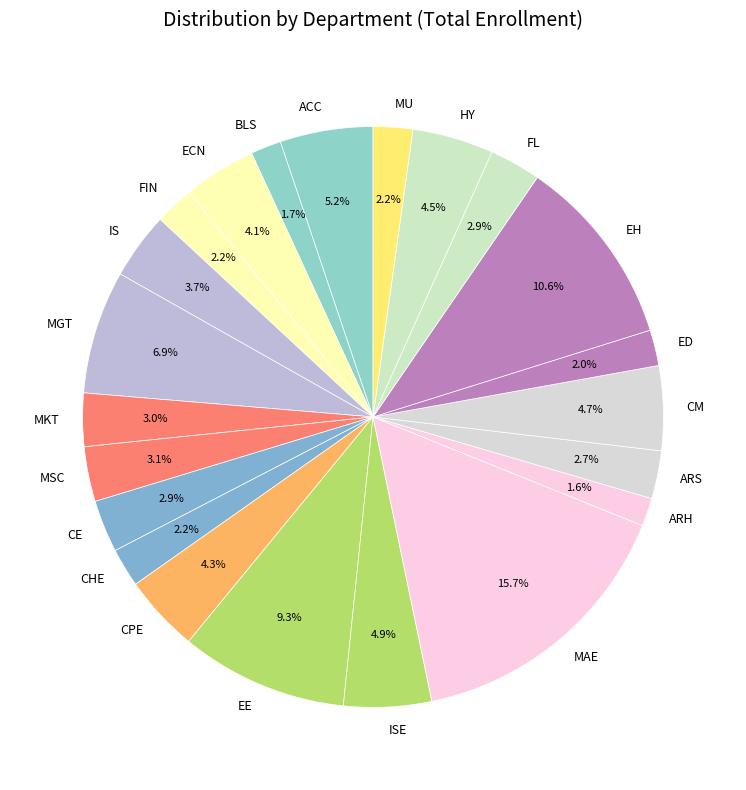

Which category has the biggest portion of the pie?

MAE